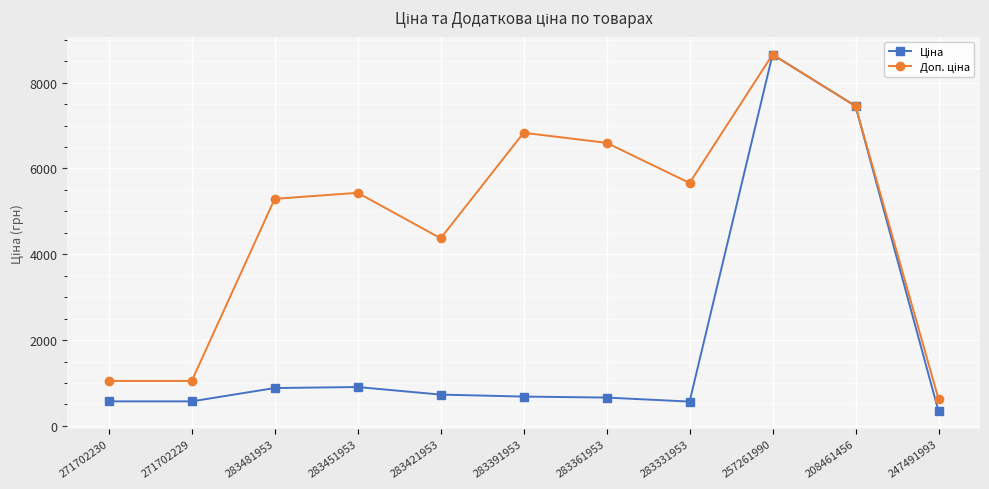

At which category does the chart reach its minimum across all series?

247491993